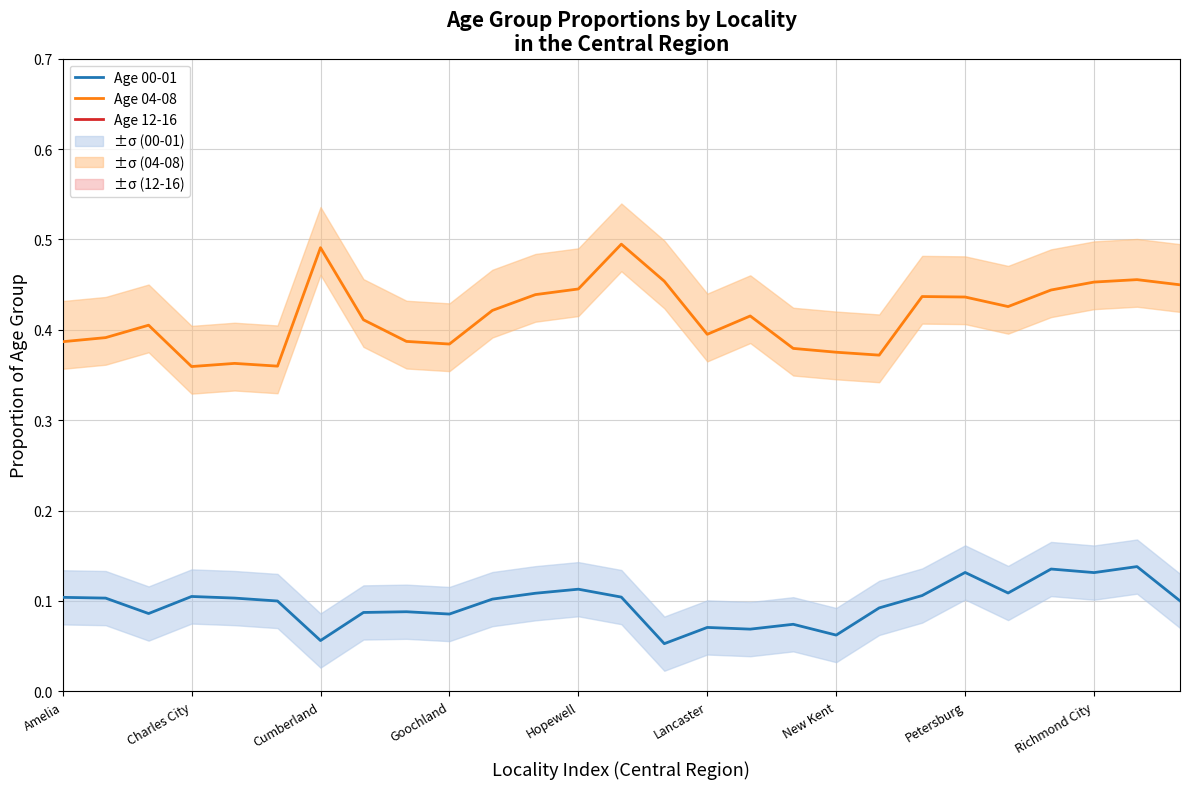

True or false: Age 04-08 and Age 00-01 cross at least once.

False